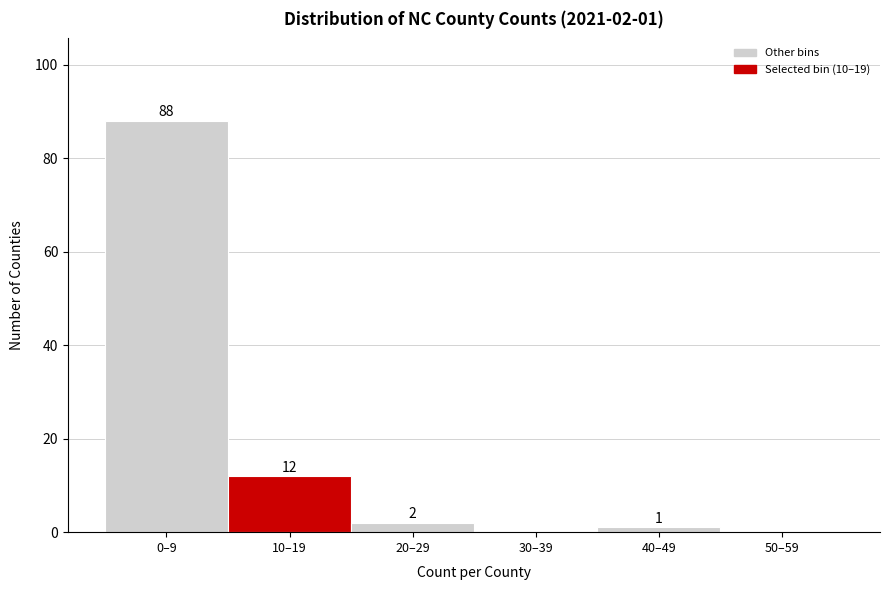

Reading right to left, extract all data points from this chart.

50–59=0	40–49=1	30–39=0	20–29=2	10–19=12	0–9=88